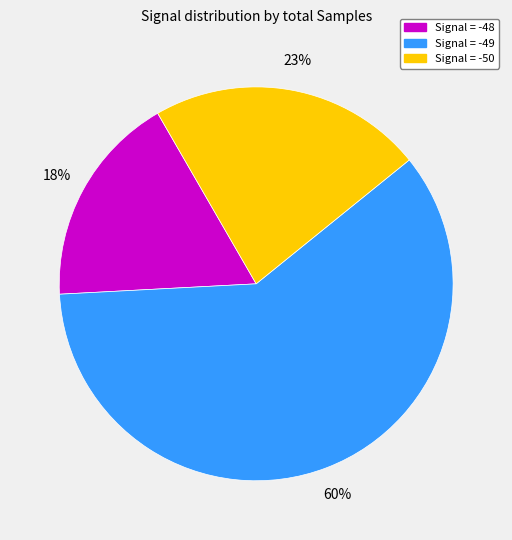

Is there a majority slice in this chart?

Yes